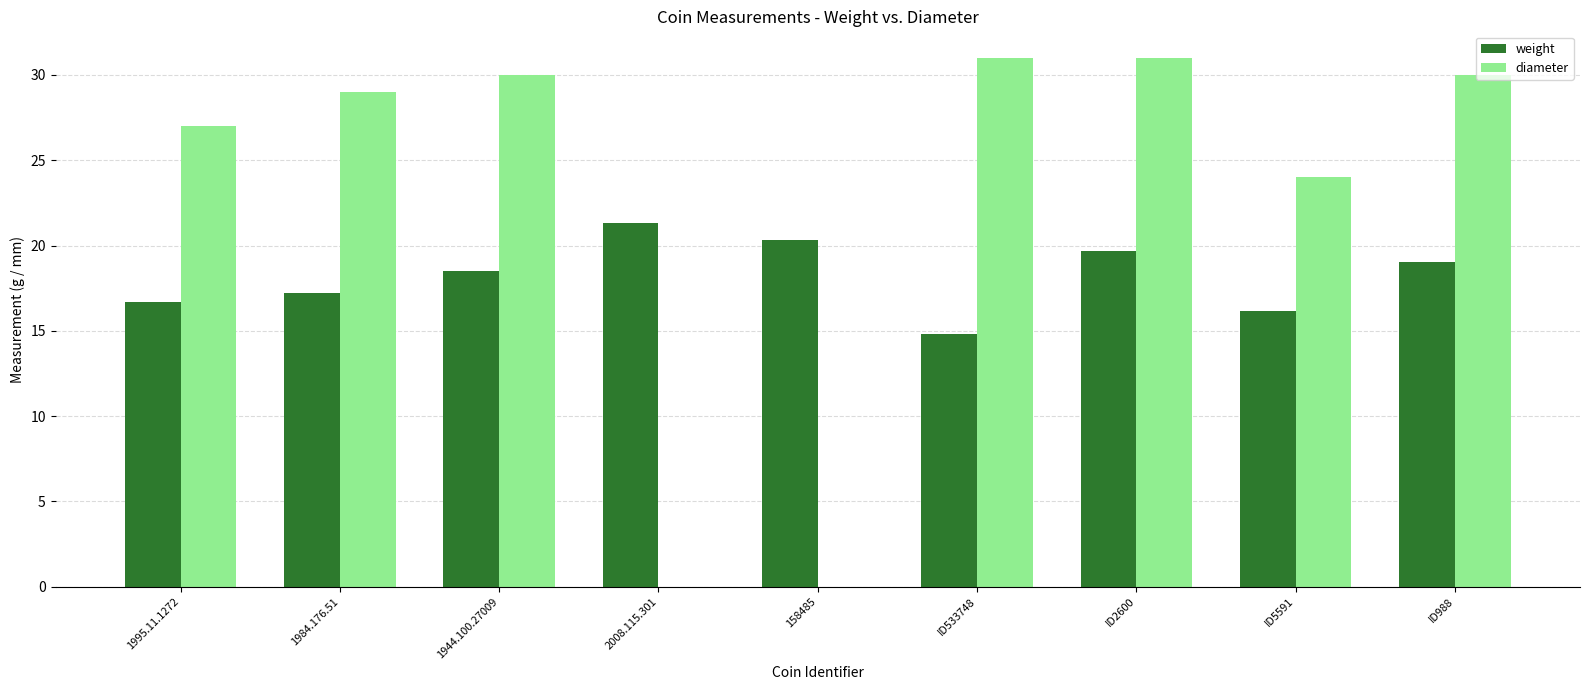

What value does the diameter series have at 1944.100.27009?

30.0